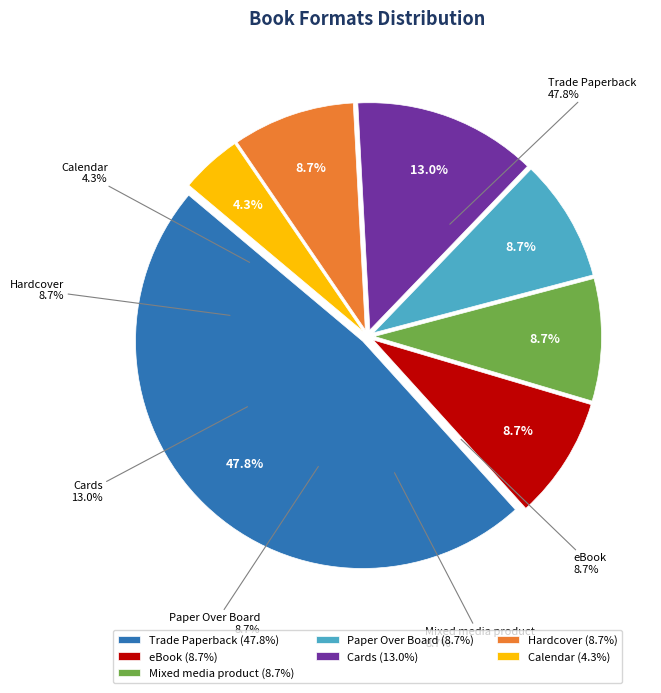

How many segments does this pie chart have?

7